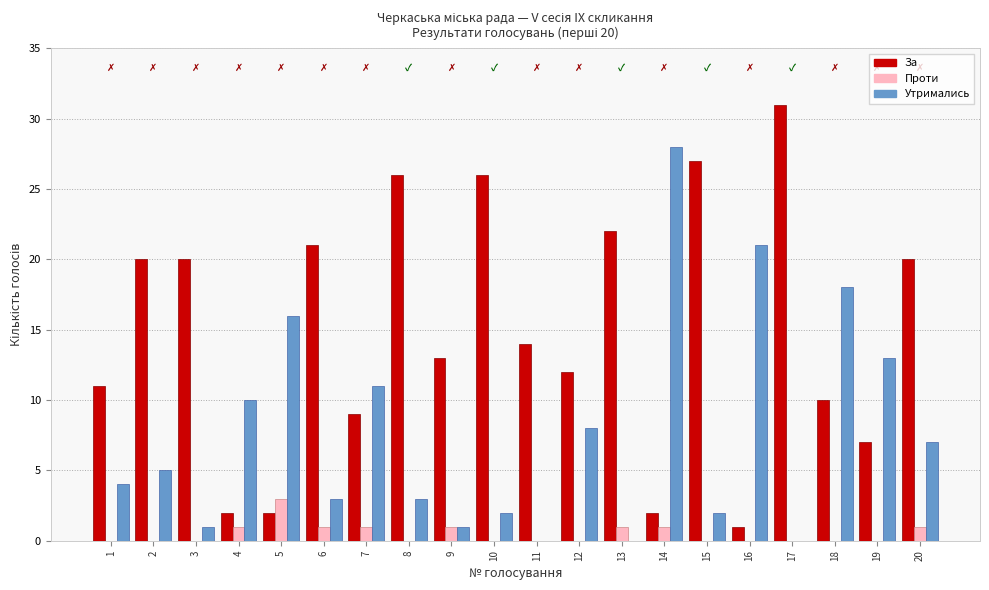

At which label does Проти reach its peak?

5